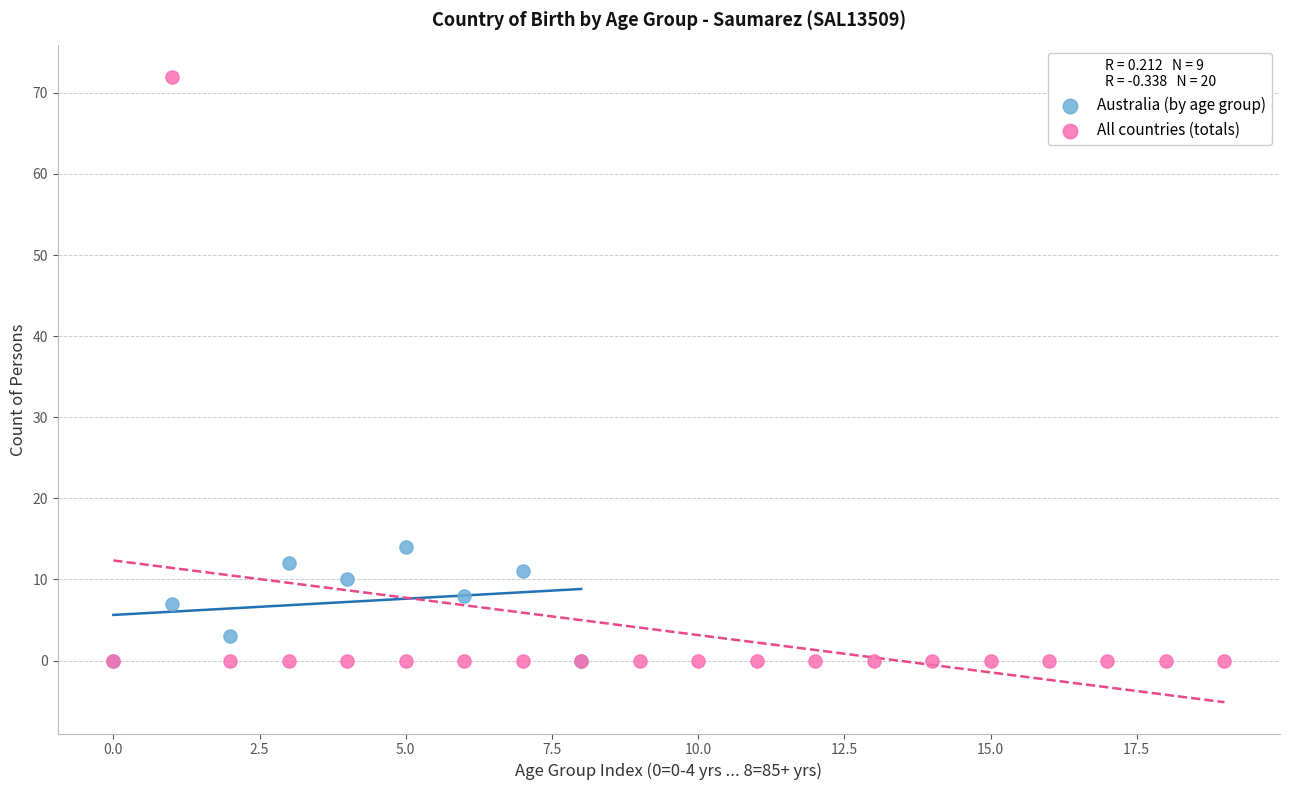

Which series contains the highest Y value?

All countries (totals)